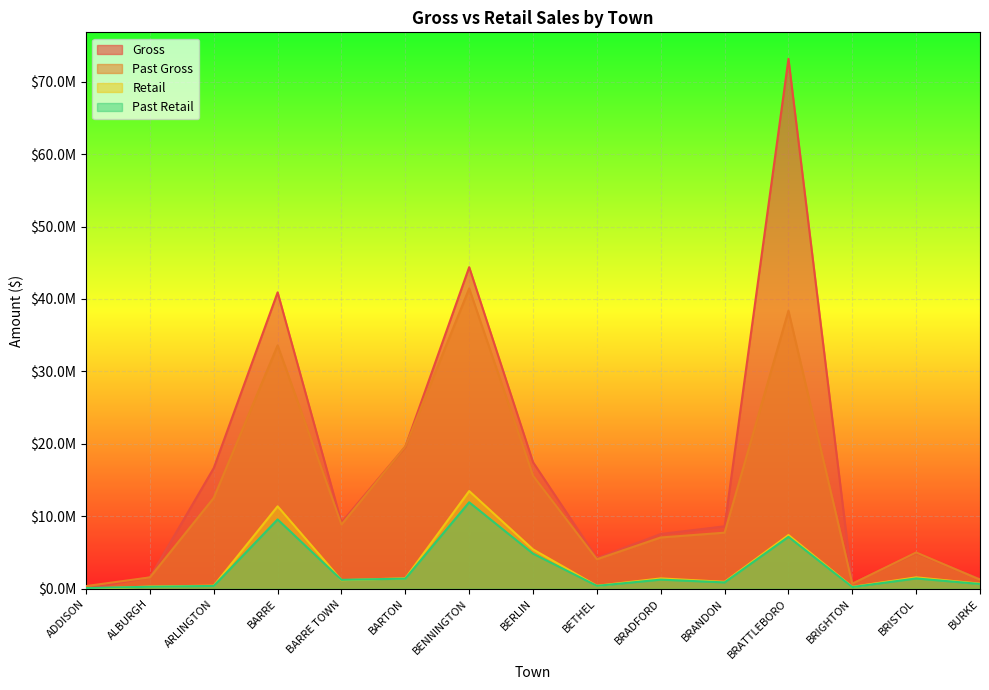

Read the Past Gross value at BENNINGTON.

41454573.9